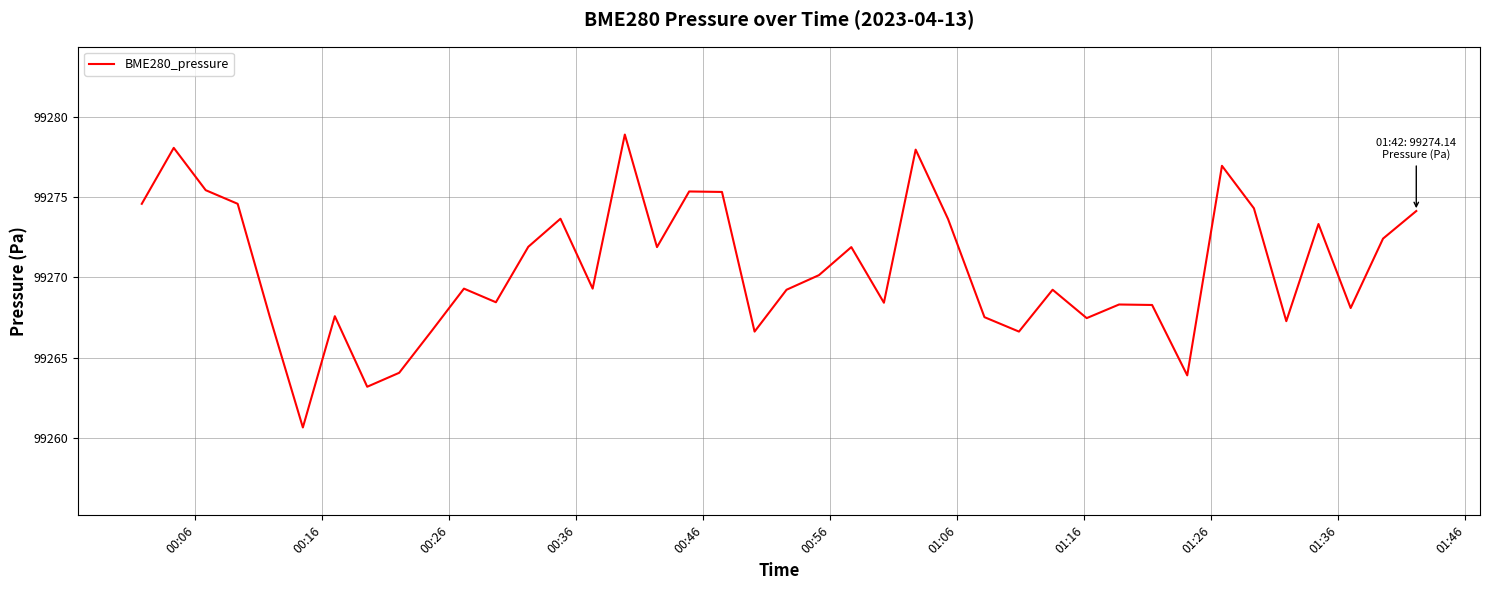

What is the difference between the maximum and minimum values?

18.3